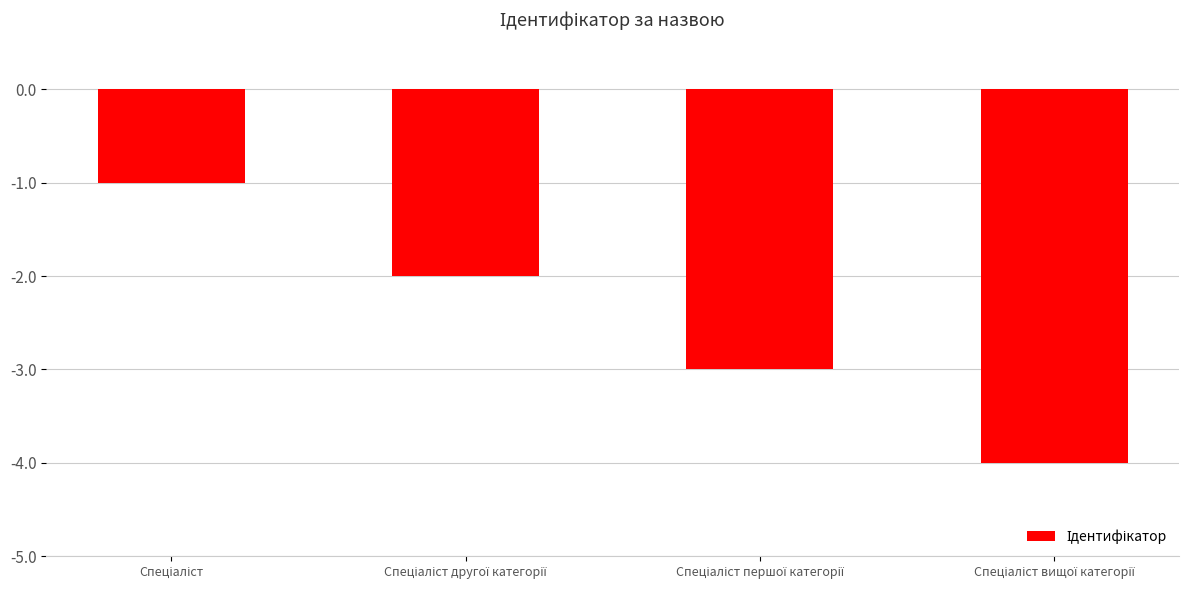

What is the value of the 2nd bar from the left?

-2